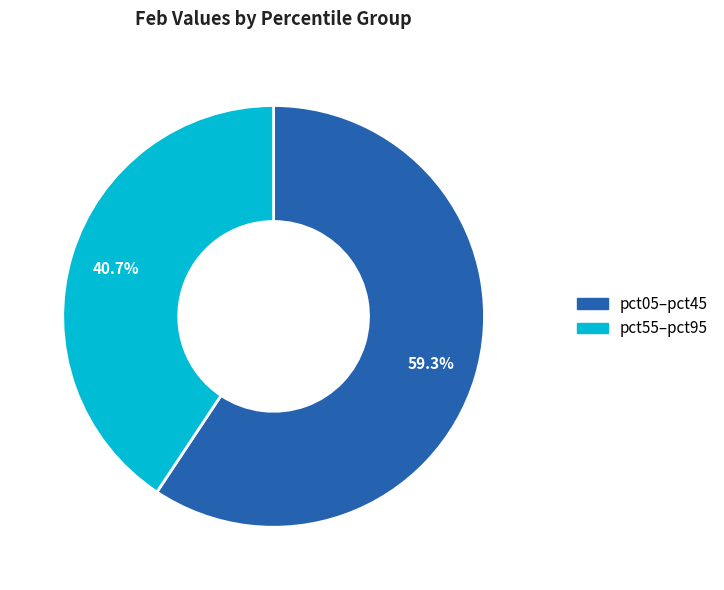

Does any single category account for the majority?

Yes